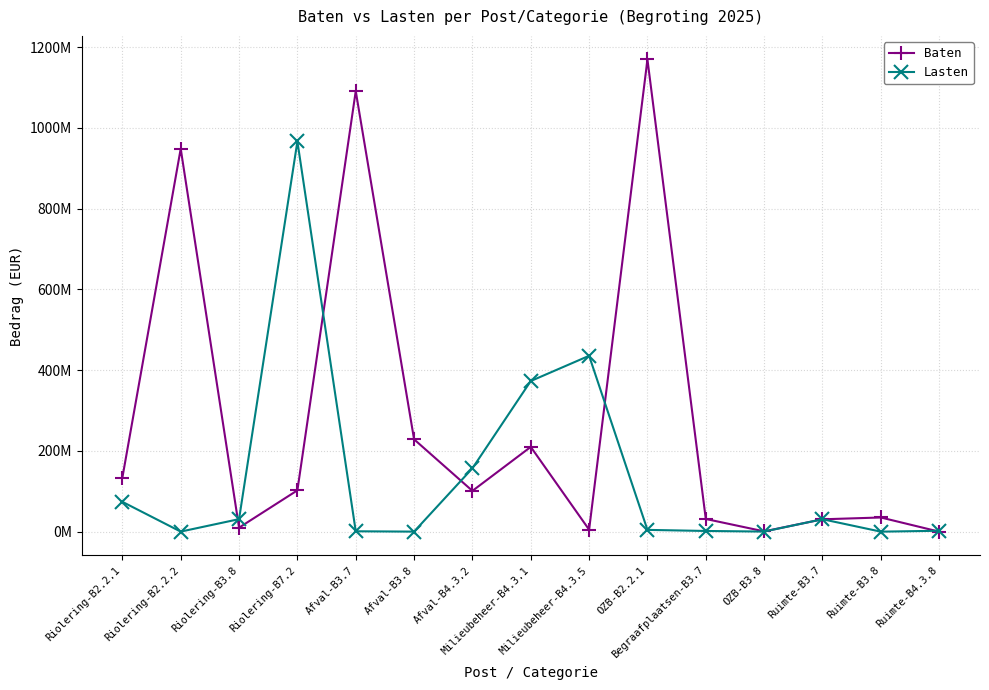

True or false: Baten has a value of 672005507 at Afval-B3.7.

False